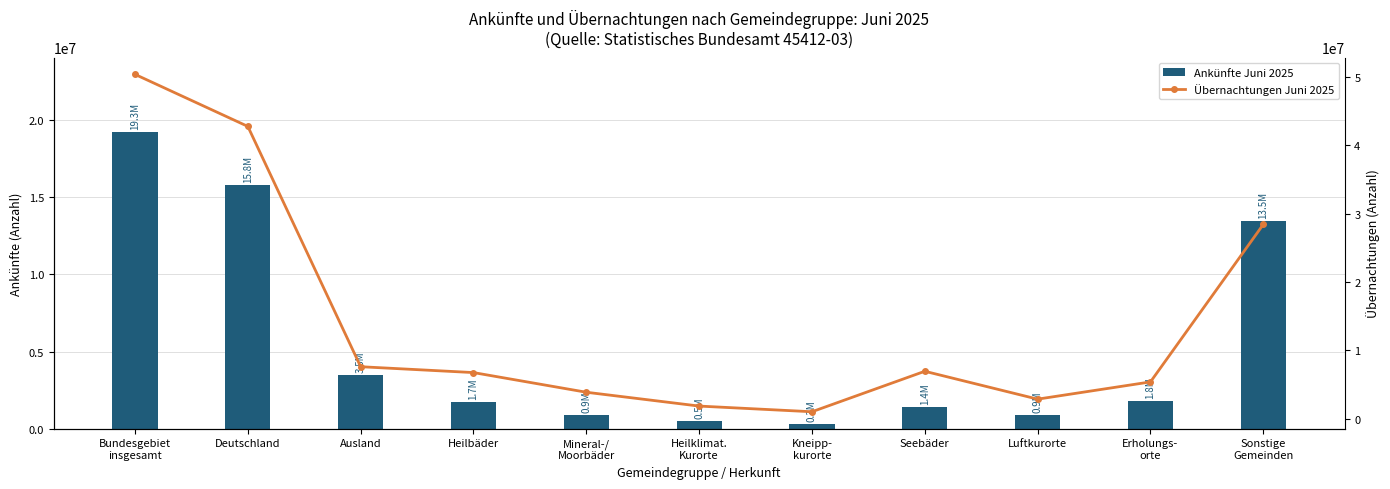

Read the Übernachtungen Juni 2025 value at Sonstige
Gemeinden, to the nearest 50.

28432900